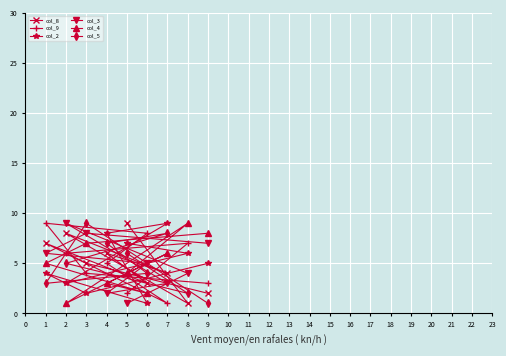

Reading left to right, what are all the values shown in this chart?

col_8: 9	1	8	4	6	3	7	5	2
col_9: 2	7	6	1	5	8	9	4	3
col_2: 7	6	3	9	8	1	4	2	5
col_3: 1	4	9	3	2	5	6	8	7
col_4: 4	9	1	6	3	2	5	7	8
col_5: 6	2	5	8	7	4	3	9	1